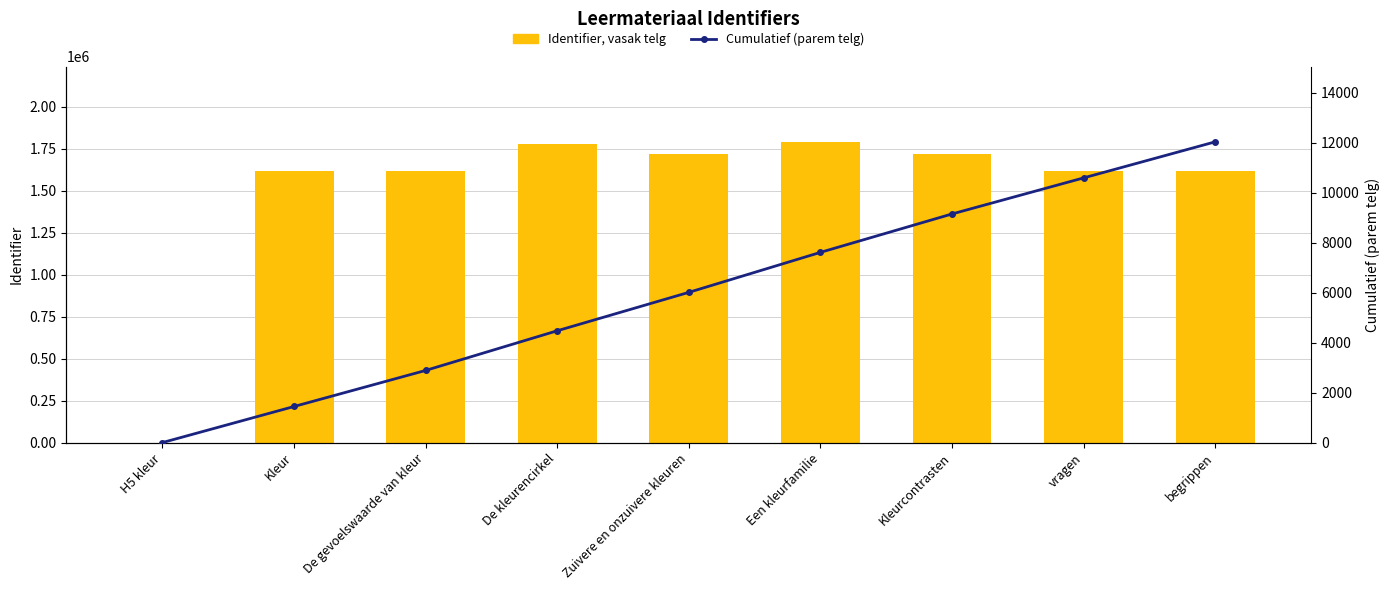

Rank the series by their average value, from highest to lowest.

Identifier (vasak telg), Cumulatief (parem telg)